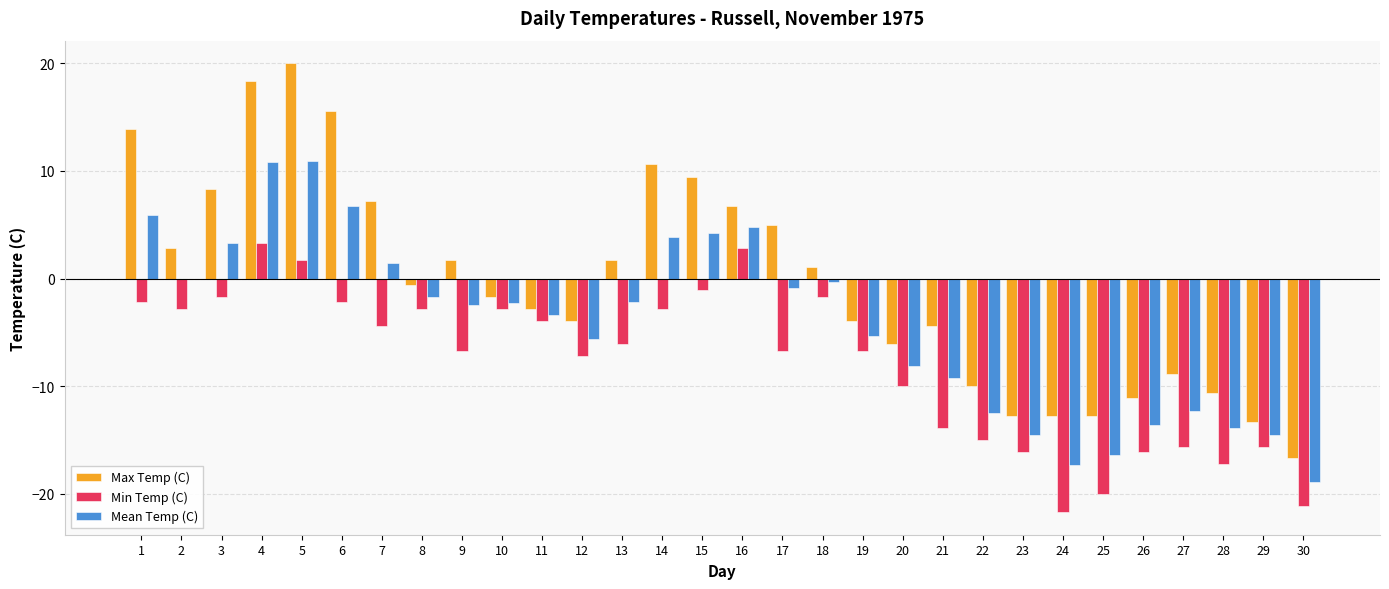

What is the total value across all series at 1?

17.6